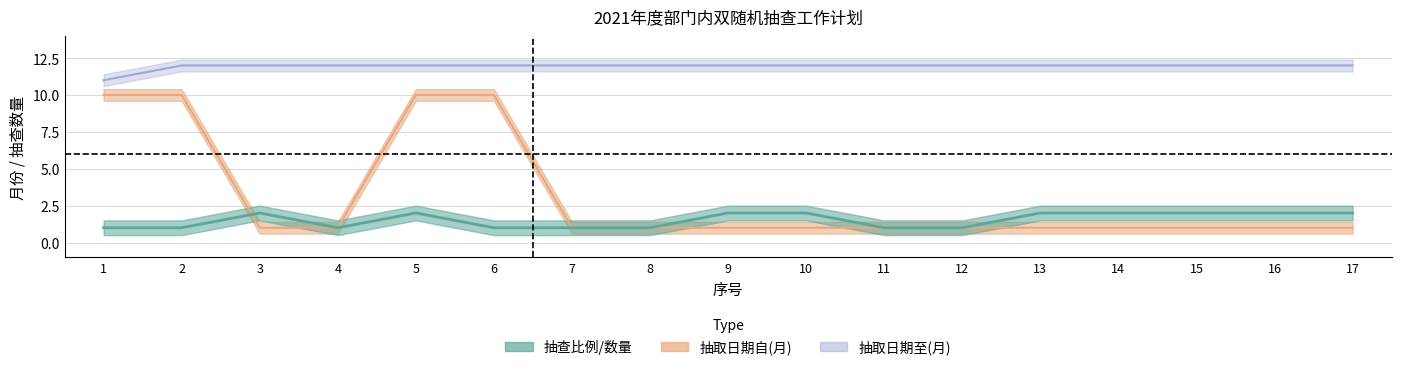

List the series in order of their peak value, highest first.

抽取日期至(月), 抽取日期自(月), 抽查比例/数量